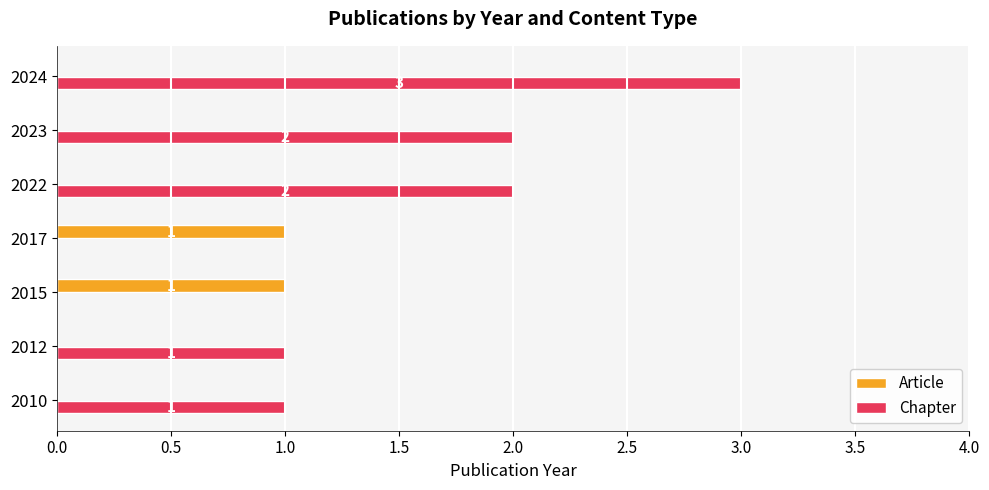

At which category does the chart reach its peak across all series?

2024